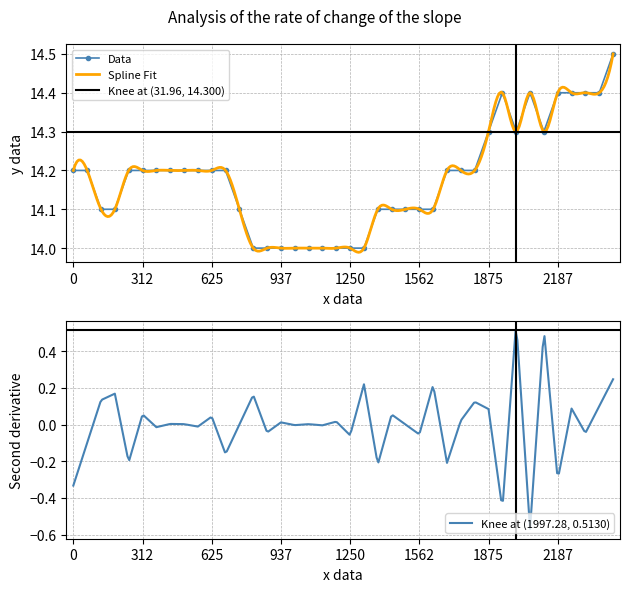

How many points are higher than both their immediate neighbors (excluding endpoints)?

2